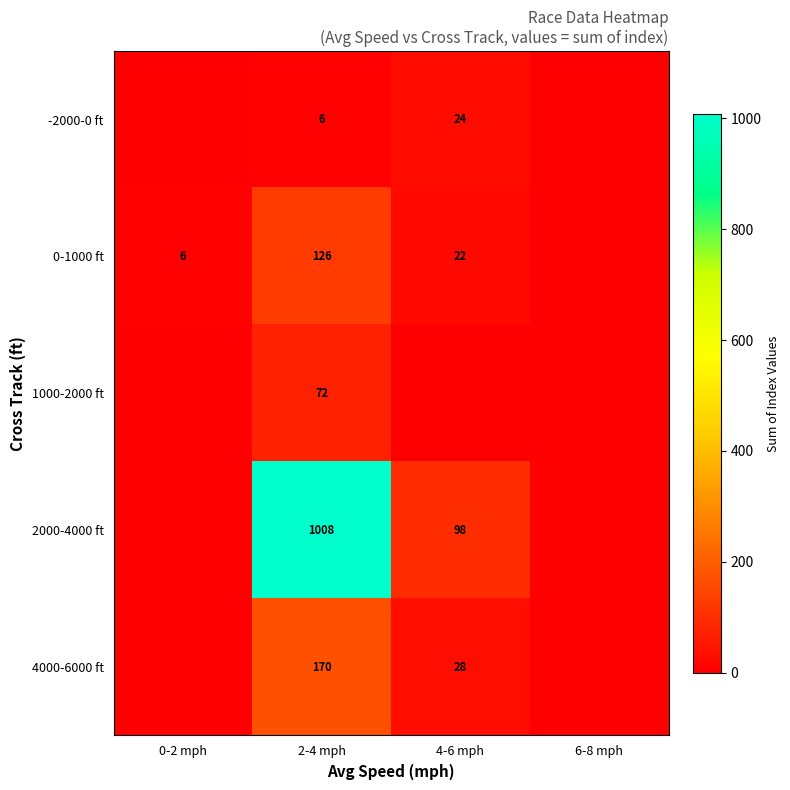

Rank the series at 2-4 mph from lowest to highest value.

-2000-0 ft, 1000-2000 ft, 0-1000 ft, 4000-6000 ft, 2000-4000 ft